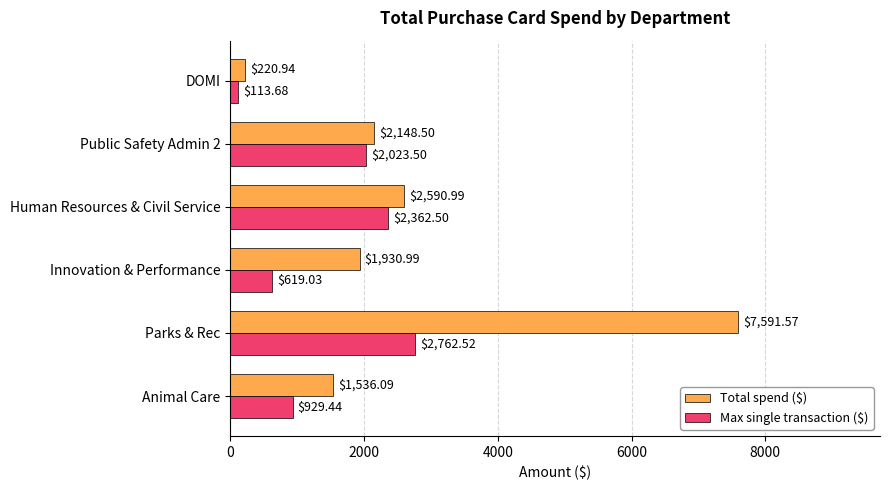

What is the total value across all series at Parks & Rec?

10354.1